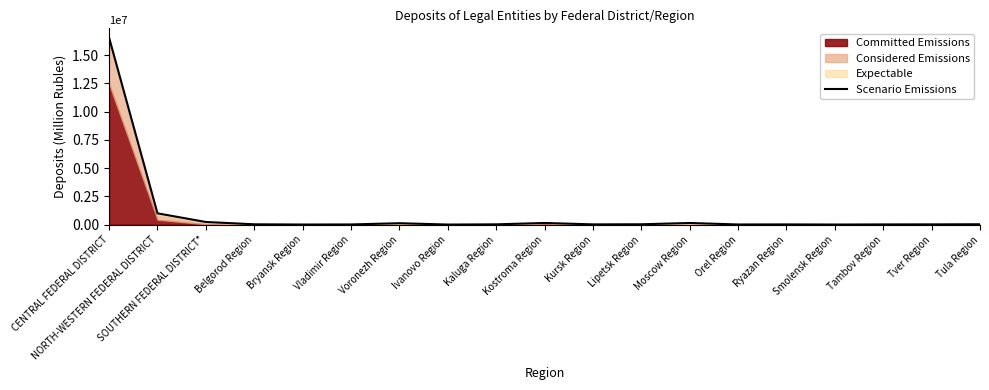

At which label does the data first exceed 24340?

CENTRAL FEDERAL DISTRICT